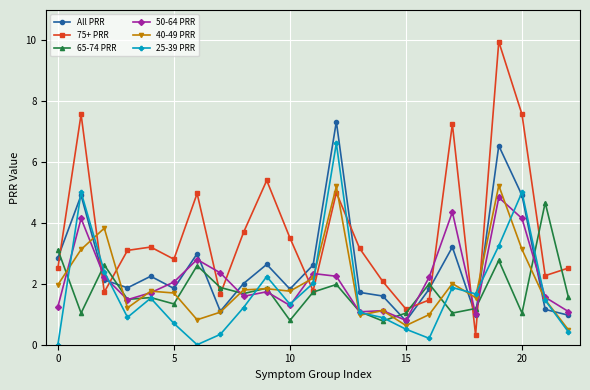

True or false: 75+ PRR and 65-74 PRR intersect in this chart.

True